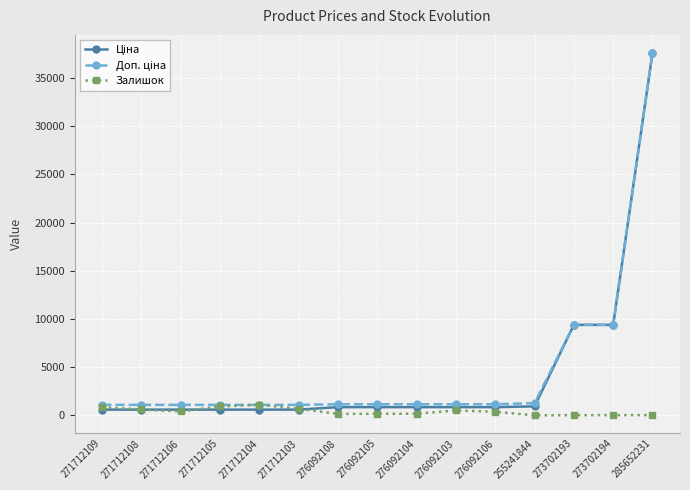

At which category is the sum across all series the highest?

285652231